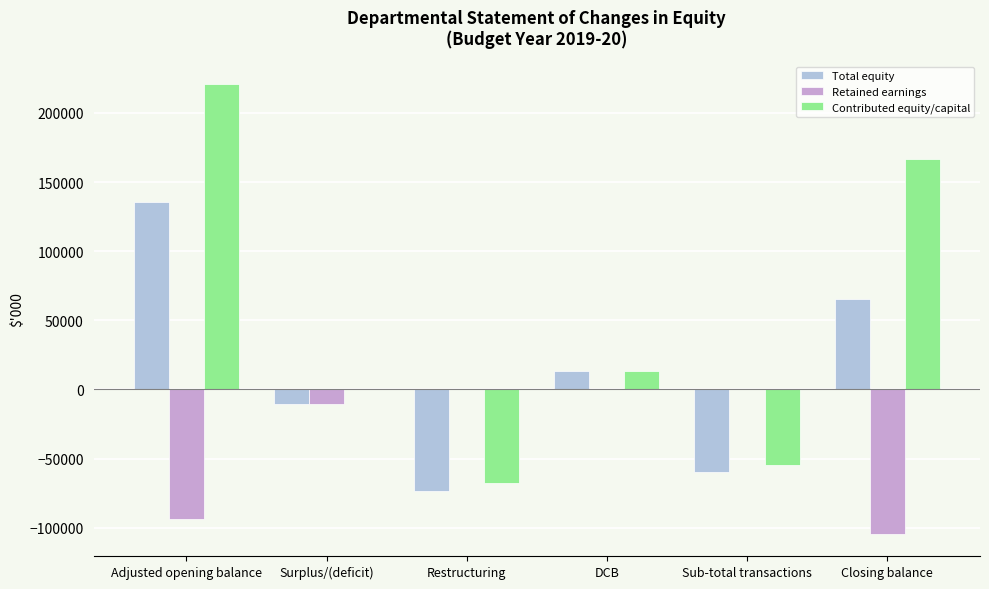

Does the chart contain stacked bars?

No